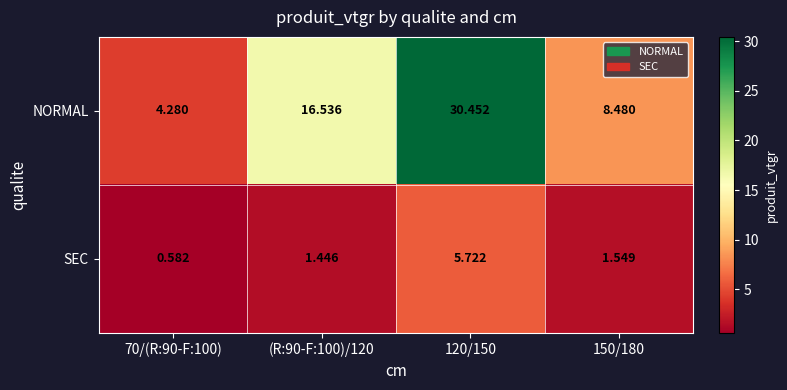

Is the value of NORMAL at 70/(R:90-F:100) greater than the value of SEC at 120/150?

No